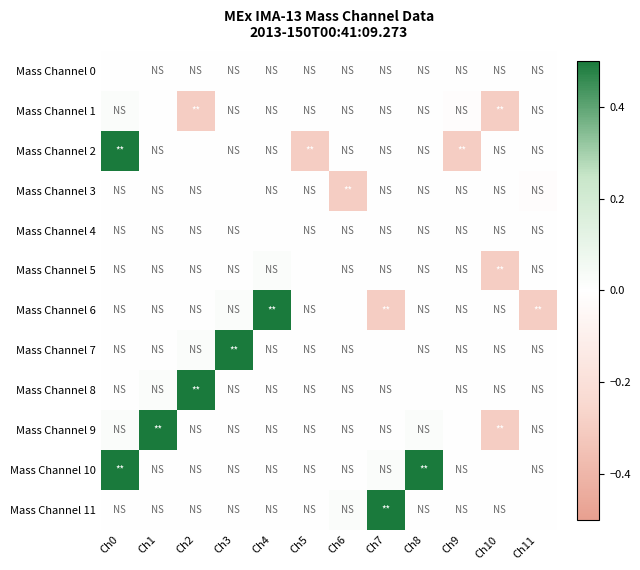

Rank the series at Ch11 from lowest to highest value.

Mass Channel 6, Mass Channel 3, Mass Channel 0, Mass Channel 1, Mass Channel 2, Mass Channel 4, Mass Channel 5, Mass Channel 7, Mass Channel 8, Mass Channel 9, Mass Channel 10, Mass Channel 11